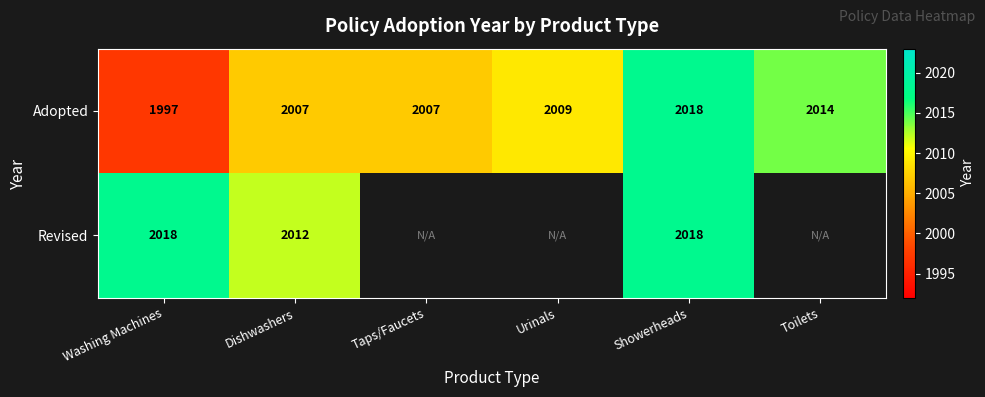

At Washing Machines, list the series in order from smallest to largest.

Adopted, Revised